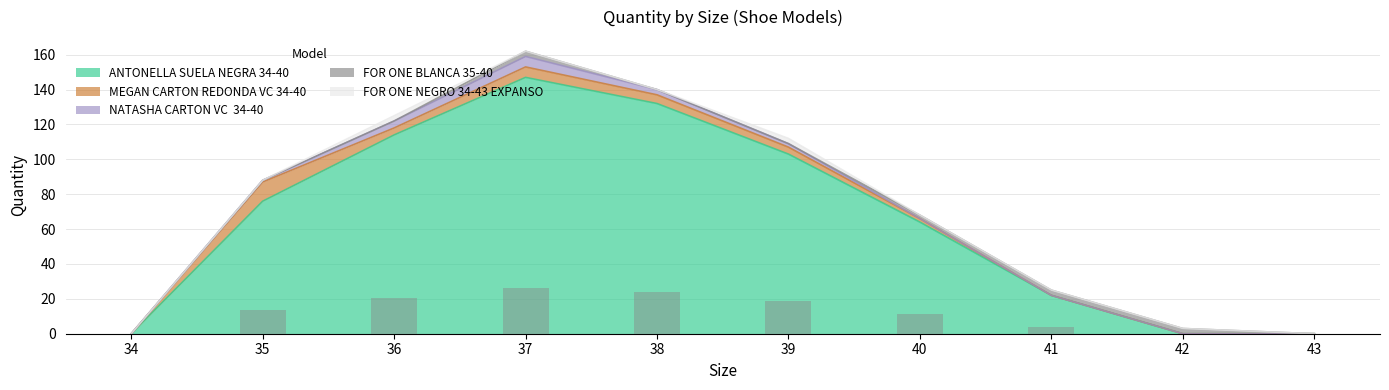

Is the value of ANTONELLA SUELA NEGRA 34-40 at 35 greater than the value of FOR ONE BLANCA 35-40 at 34?

Yes